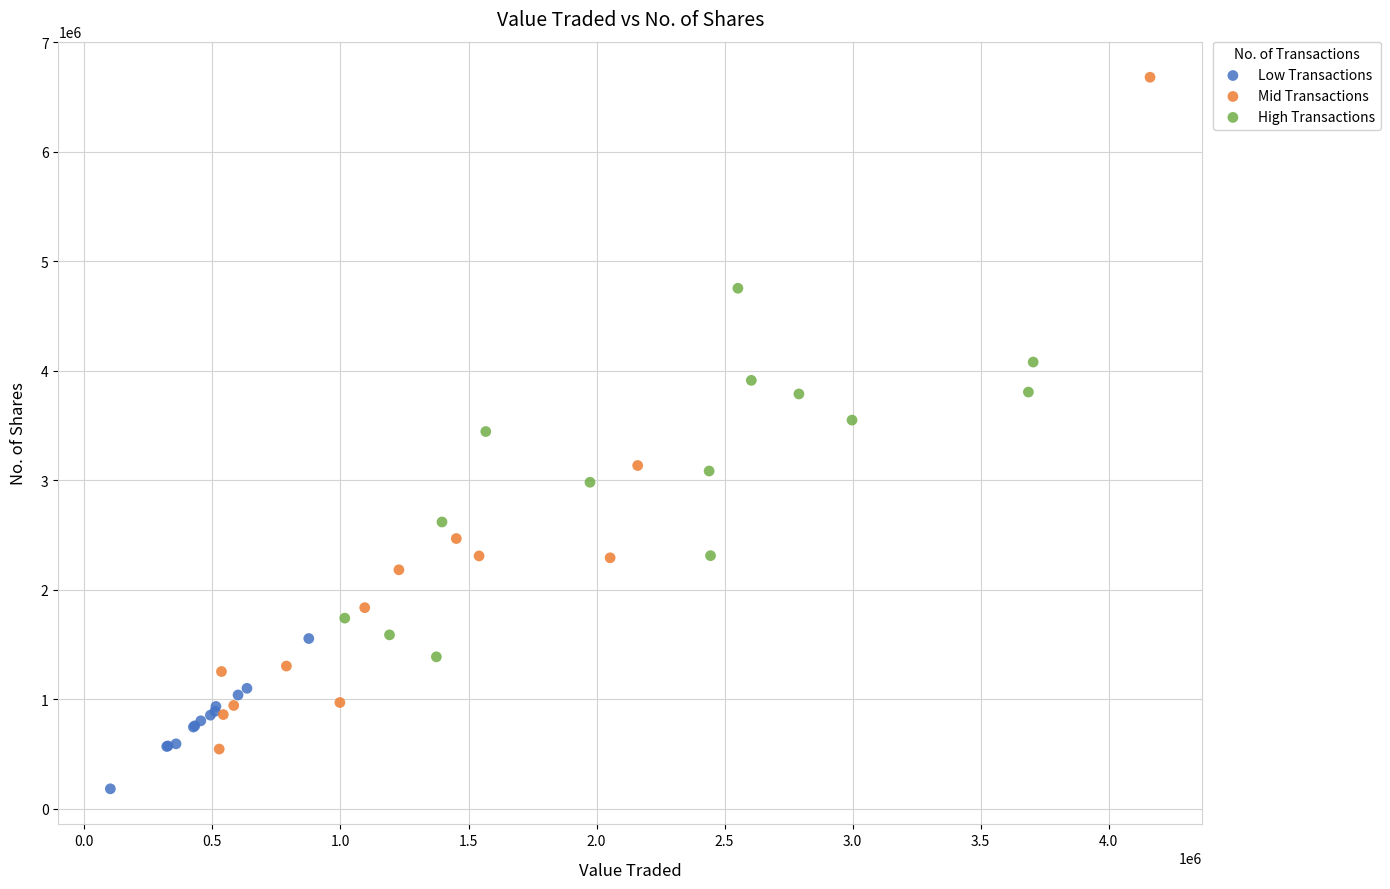

Which series has the widest spread of Y values?

Mid Transactions